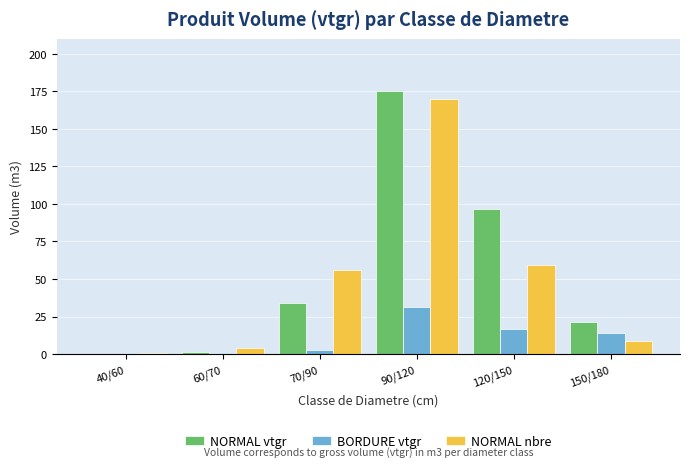

Which series changed the most between 70/90 and 150/180?

NORMAL nbre